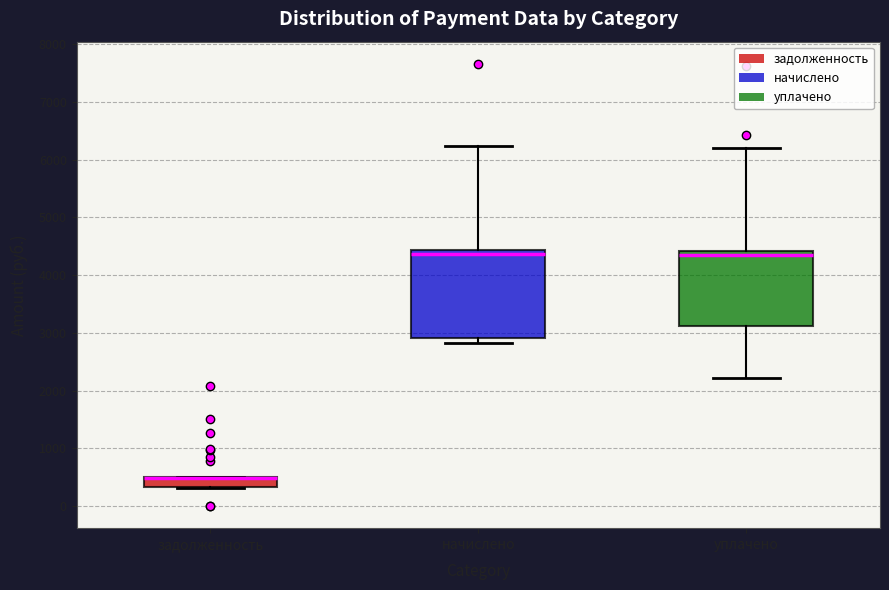

Comparing the boxes themselves (not the whiskers), which one is the tallest?

начислено